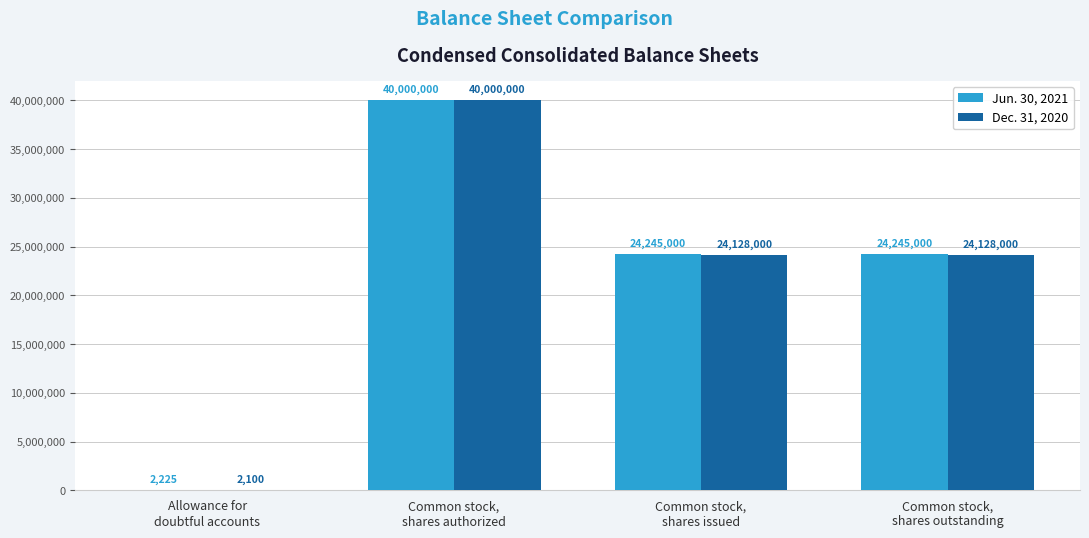

What is the sum of all Dec. 31, 2020 values?

88258100